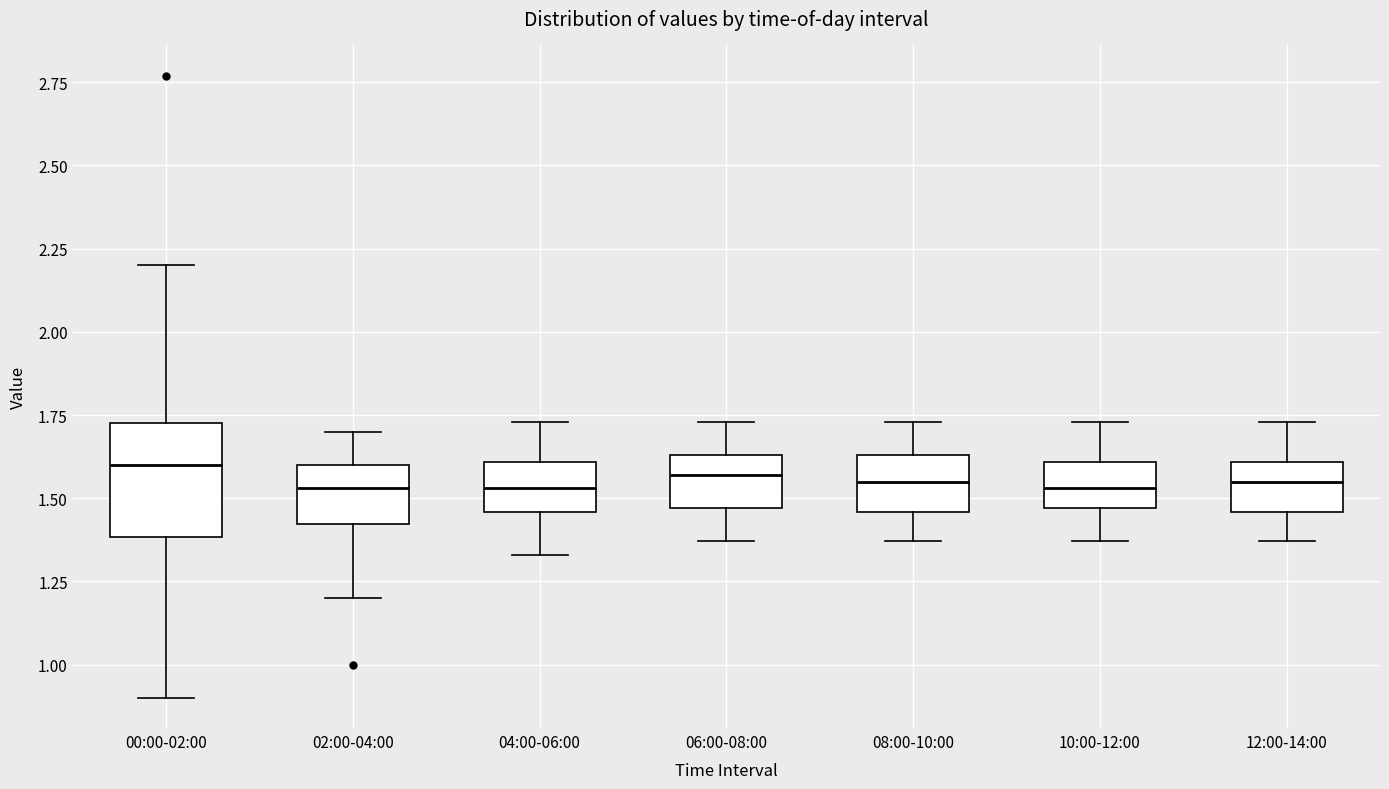

Reading left to right, transcribe this box plot: for each box, give where its median line is, the range the box spans, and where its two whiskers end, as read against the y-axis. The values are not printed on the chart, so give them approximately, as read against the axis.

00:00-02:00: median 1.60, box 1.40 to 1.75, whiskers 0.90 to 2.20
02:00-04:00: median 1.55, box 1.40 to 1.60, whiskers 1.20 to 1.70
04:00-06:00: median 1.55, box 1.45 to 1.60, whiskers 1.35 to 1.75
06:00-08:00: median 1.55, box 1.45 to 1.65, whiskers 1.35 to 1.75
08:00-10:00: median 1.55, box 1.45 to 1.65, whiskers 1.35 to 1.75
10:00-12:00: median 1.55, box 1.45 to 1.60, whiskers 1.35 to 1.75
12:00-14:00: median 1.55, box 1.45 to 1.60, whiskers 1.35 to 1.75